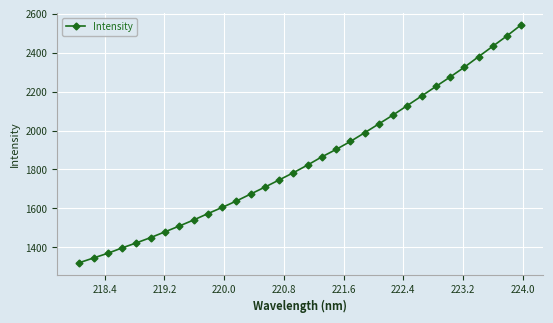

What is the sum of all values?

59172.9